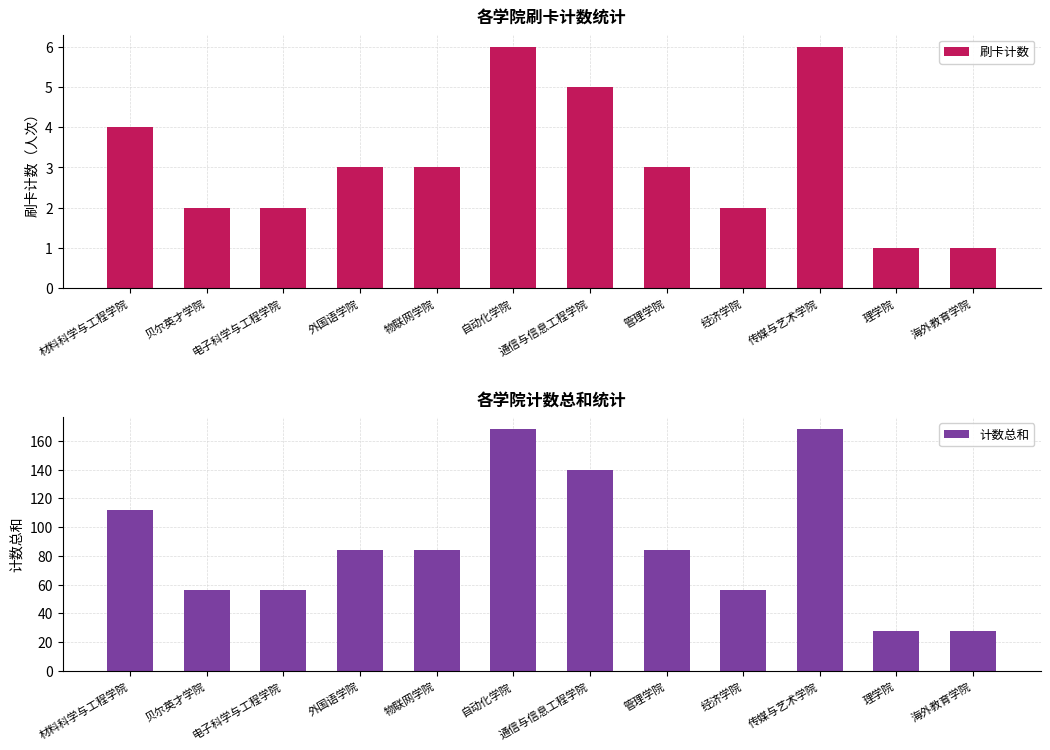

At which label is 计数总和 closest to 98?

材料科学与工程学院